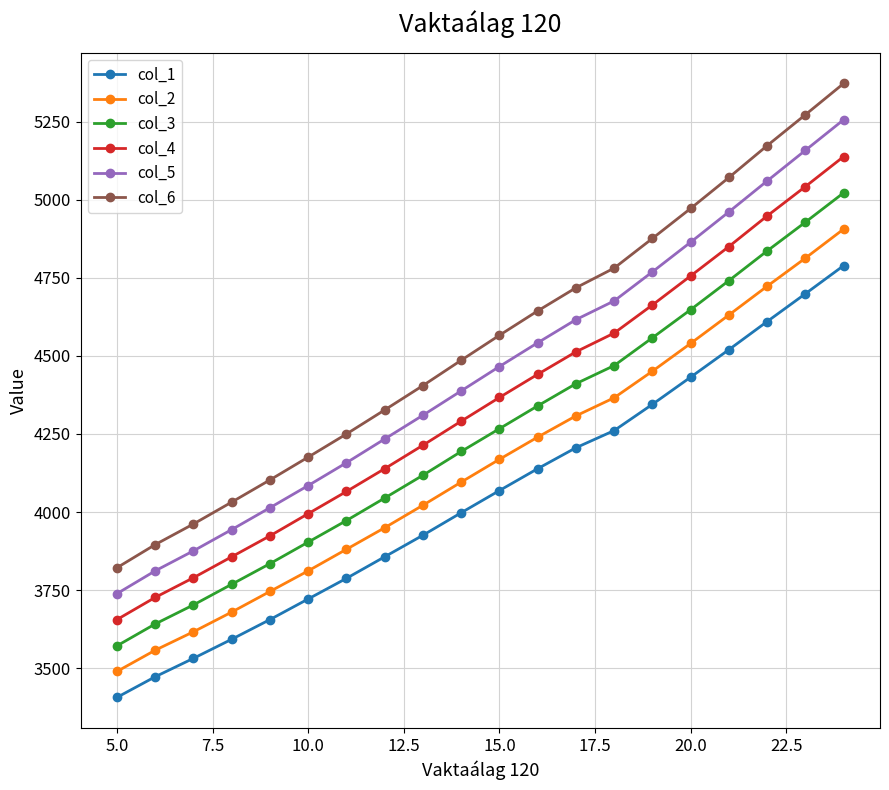

Rank the series by their average value, from lowest to highest.

col_1, col_2, col_3, col_4, col_5, col_6